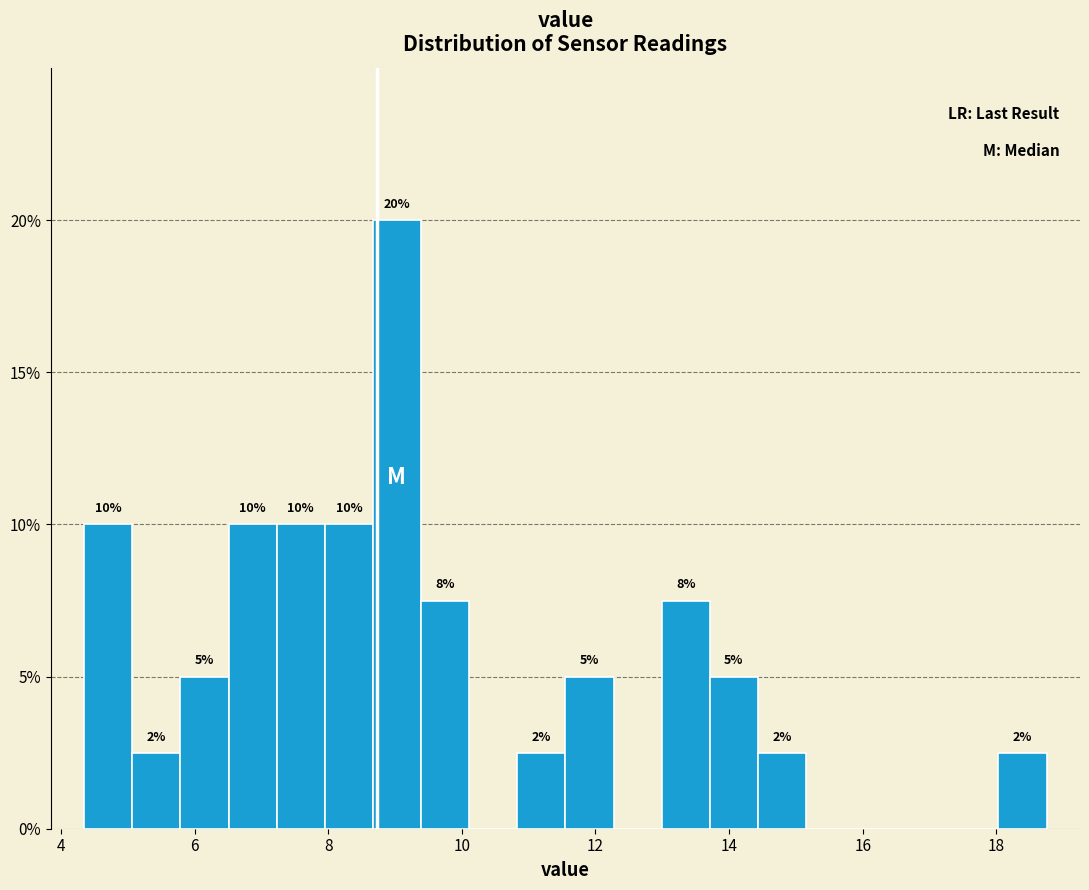

Around what value on the x-axis is the tallest bar? Give the approximate position of its centre, as read against the axis.

9.0